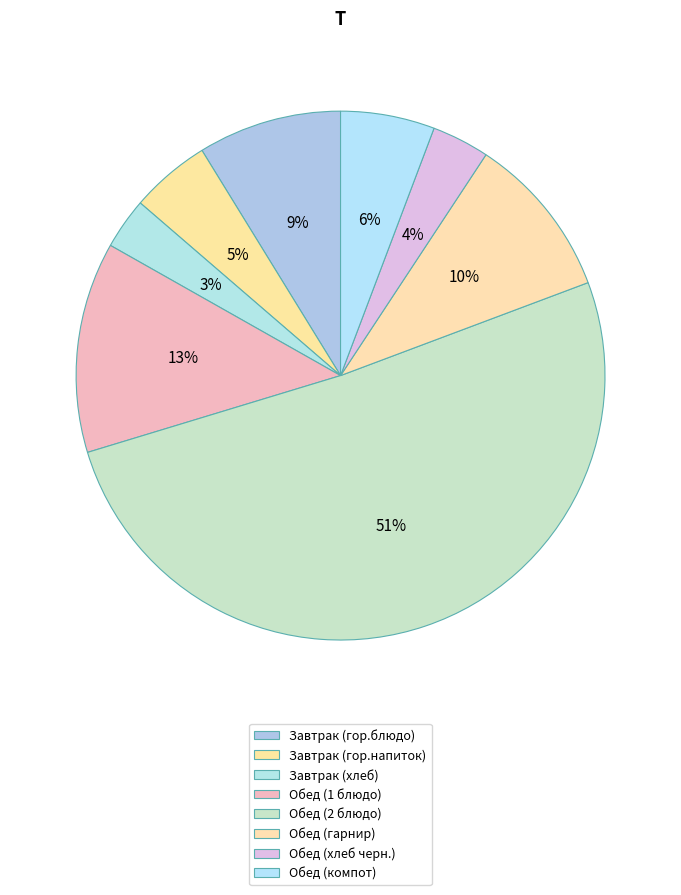

To the nearest percent, what portion does Обед (компот) represent?

6%